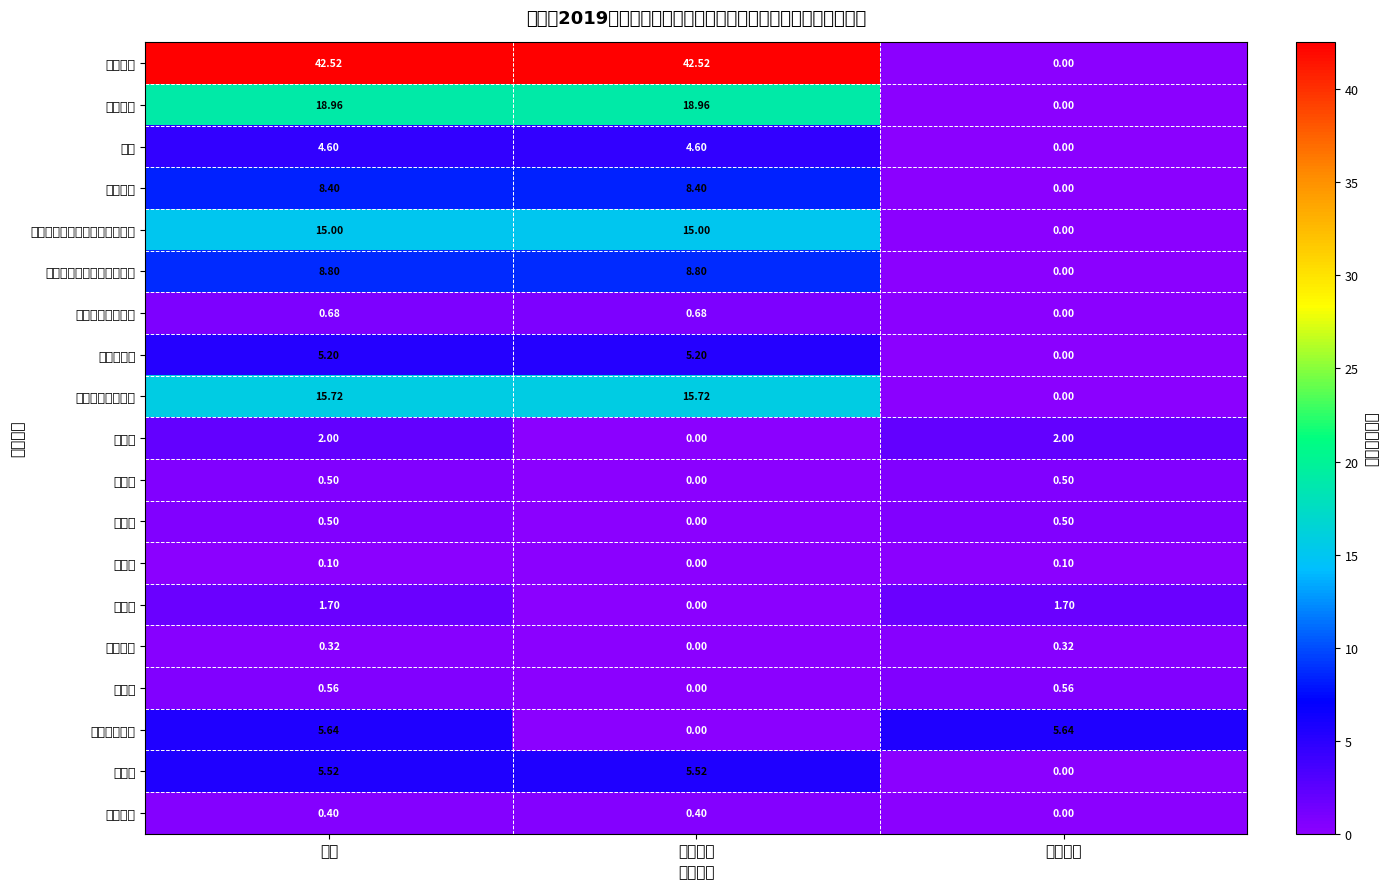

Between 人员经费 and 公用经费, which is larger?

人员经费